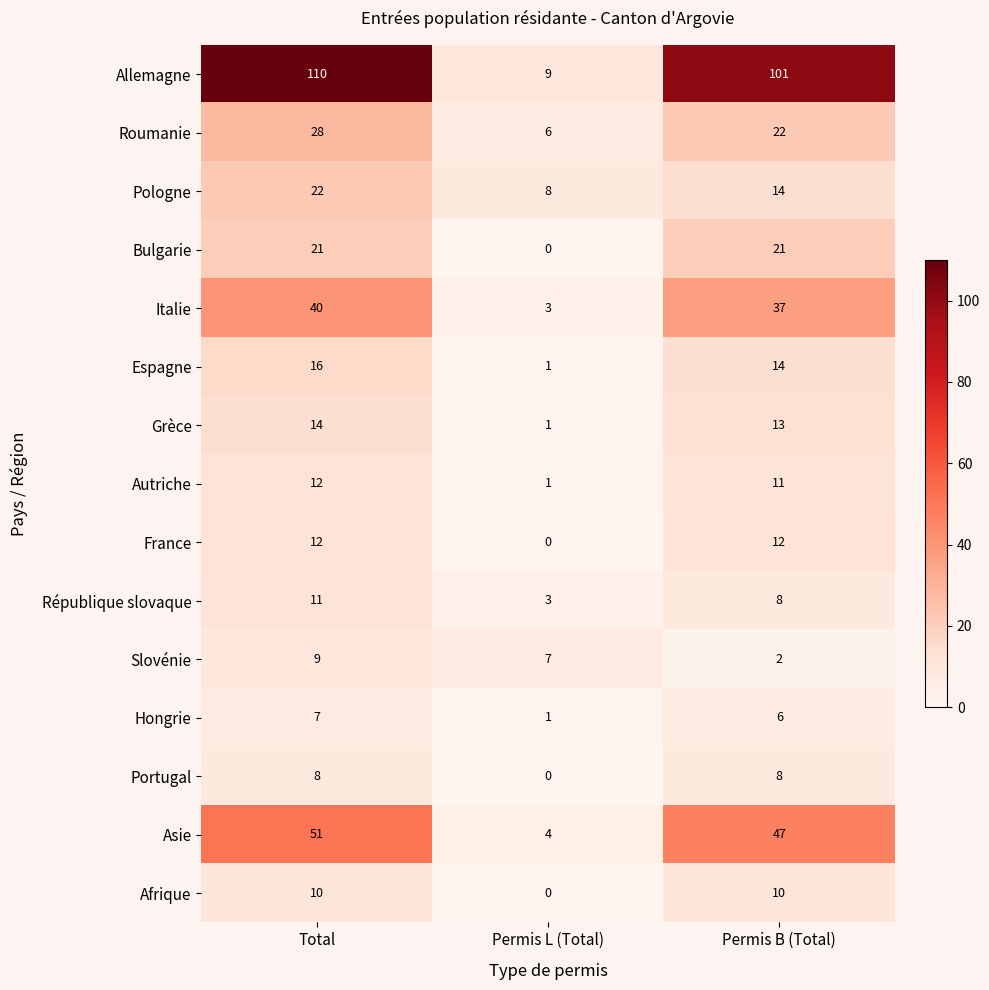

What is the total value across all series at Total?

371